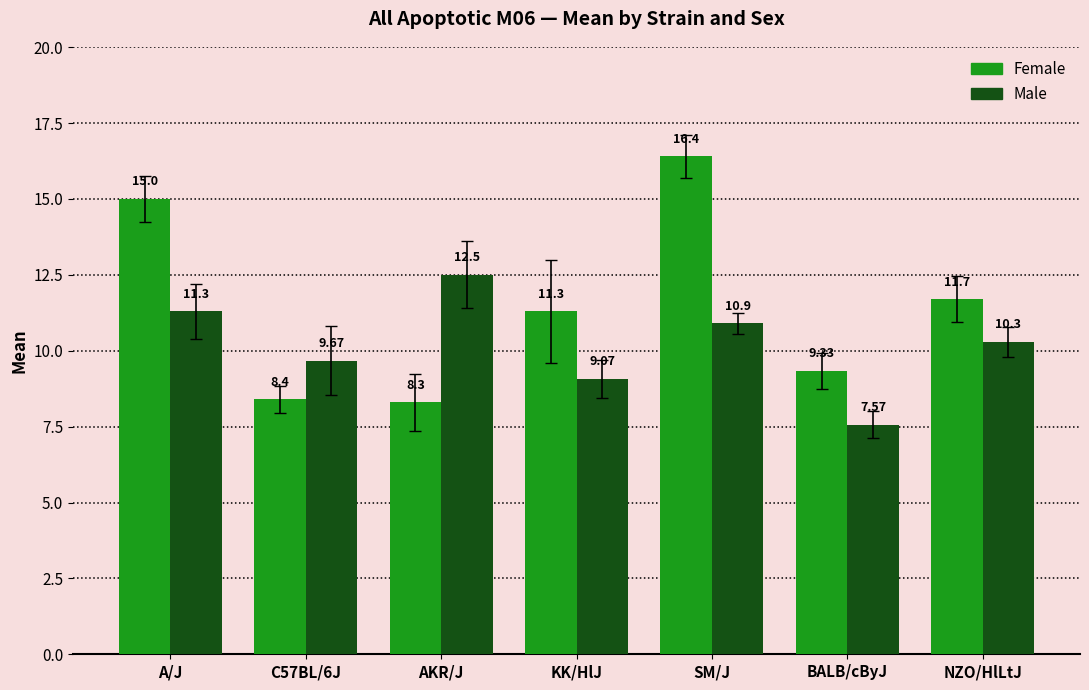

What is the spread (max minus min) of values at A/J?

3.7